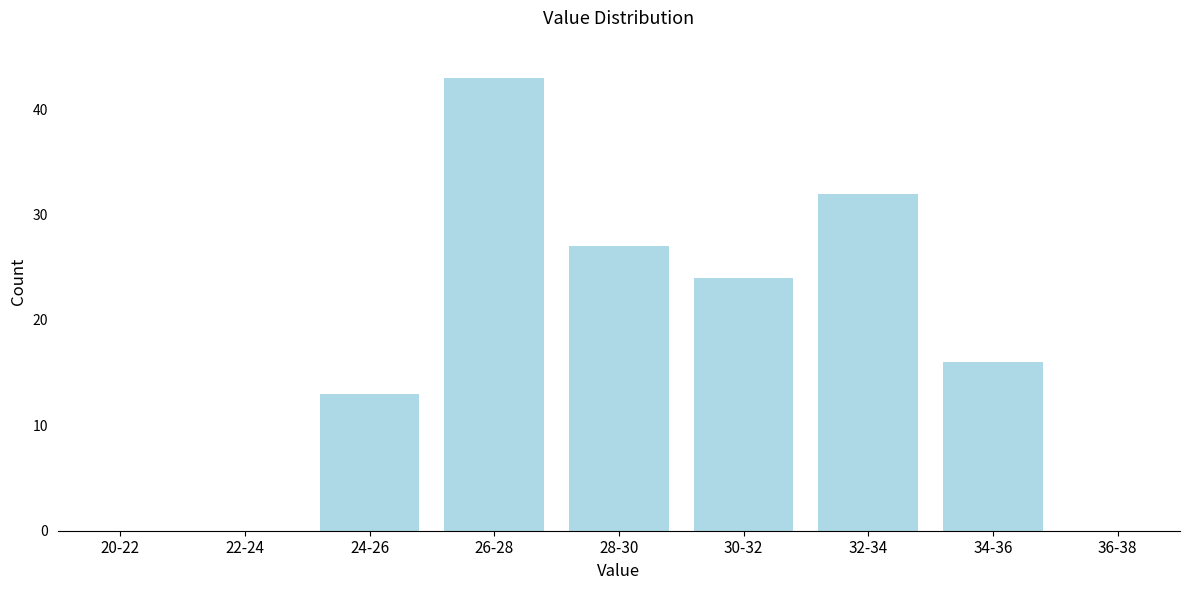

Reading right to left, list all the values displayed in this chart.

36-38=0	34-36=16	32-34=32	30-32=24	28-30=27	26-28=43	24-26=13	22-24=0	20-22=0